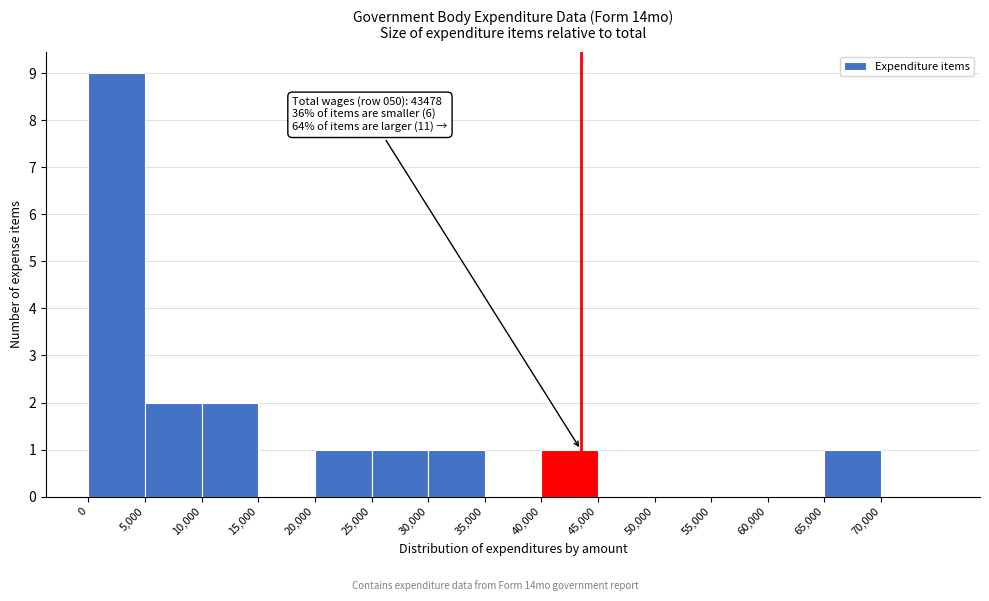

Which range on the x-axis has the tallest bar?

0 to 5000